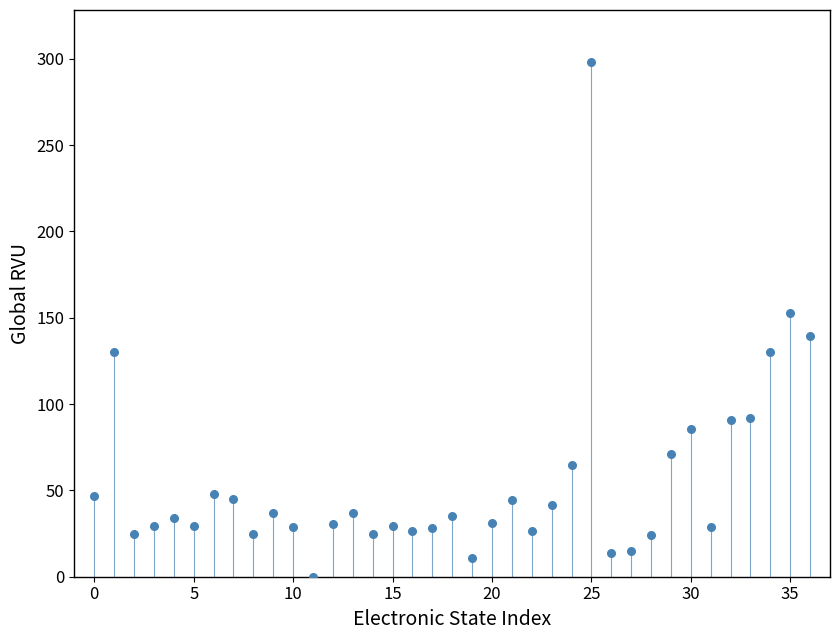

What Y value in the scatter plot is closest to 149?

152.5